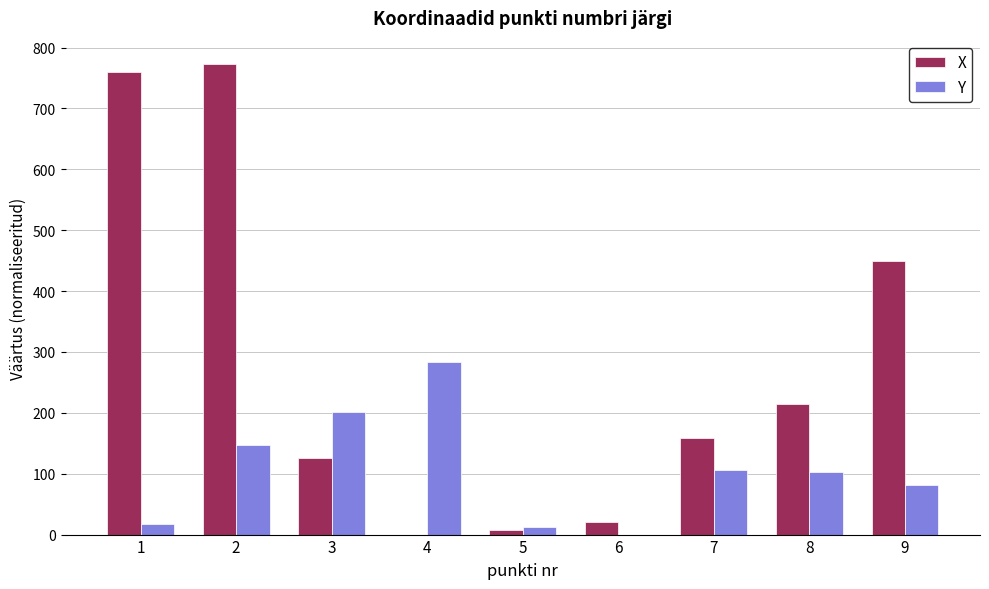

What is the maximum value for X?

772.7